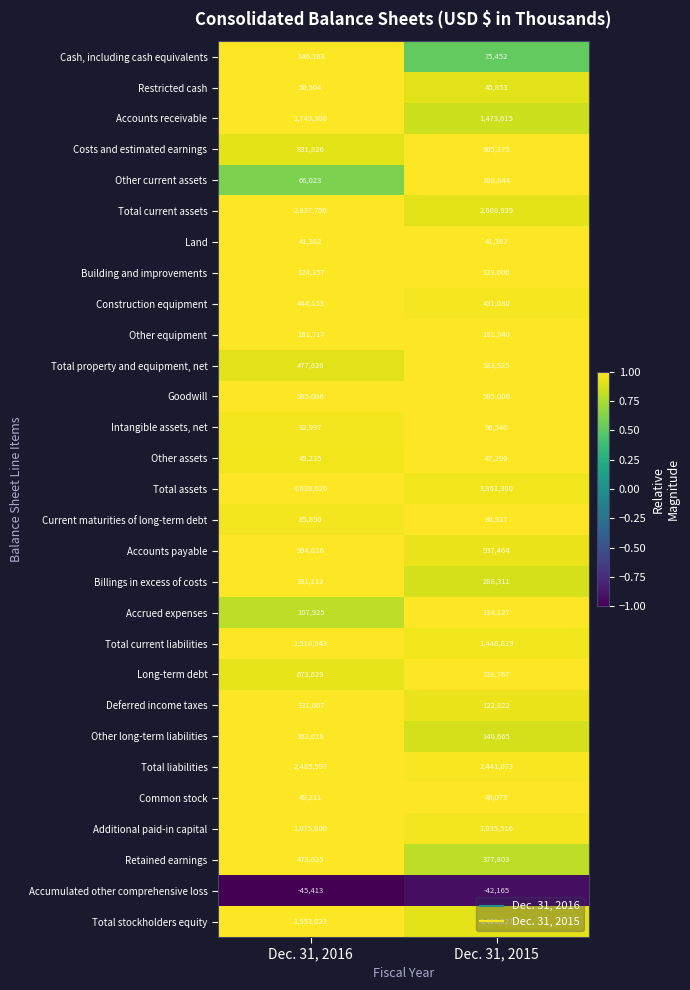

What is the spread (max minus min) of values at Dec. 31, 2016?

4084033